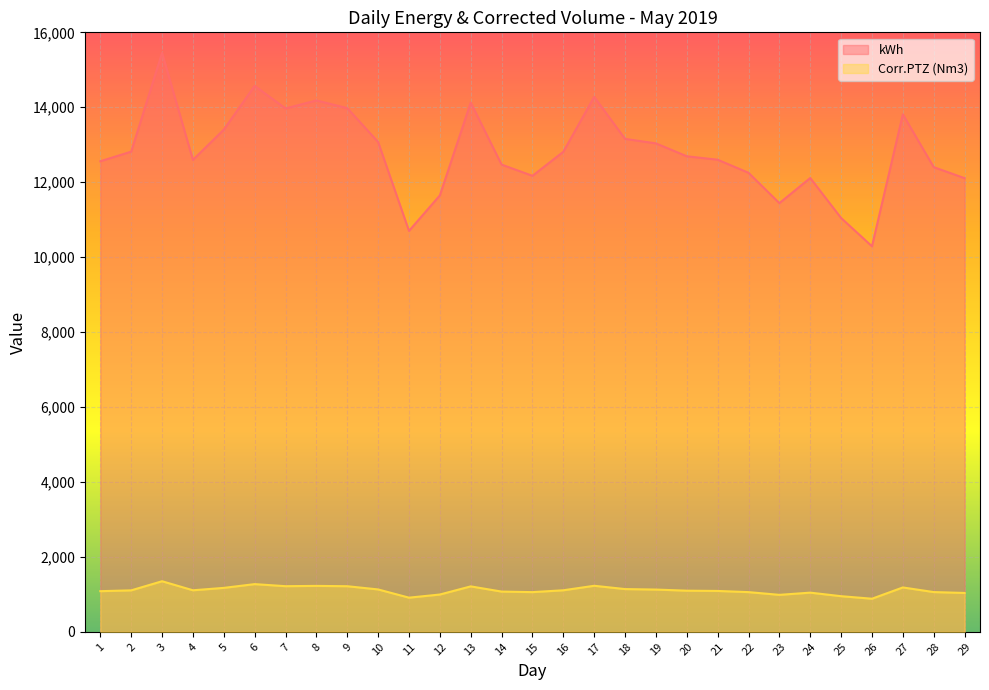

List the series in order of their overall mean, lowest first.

Corr.PTZ (Nm3), kWh